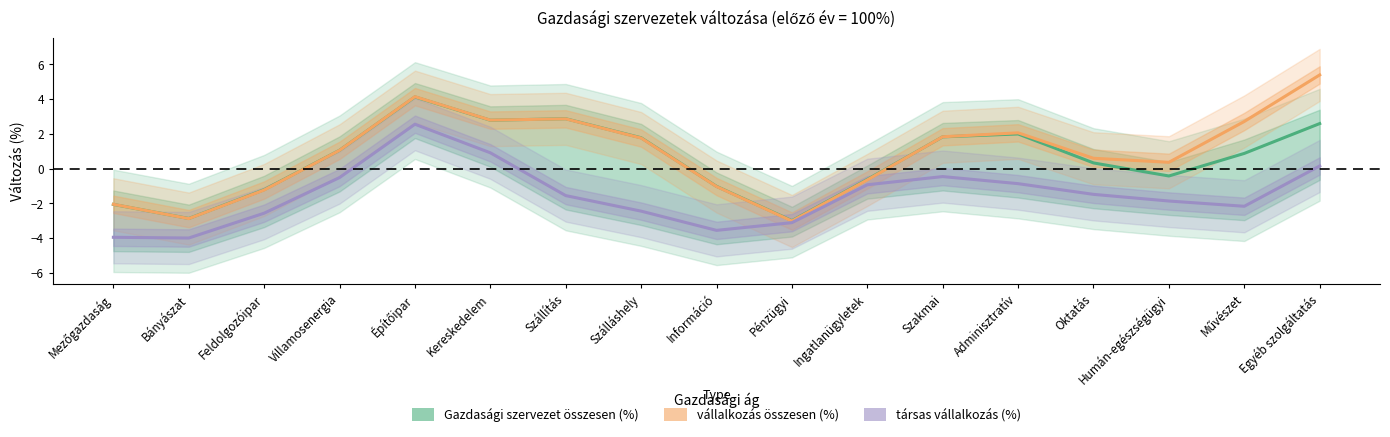

What is the spread (max minus min) of values at Villamosenergia?

1.6